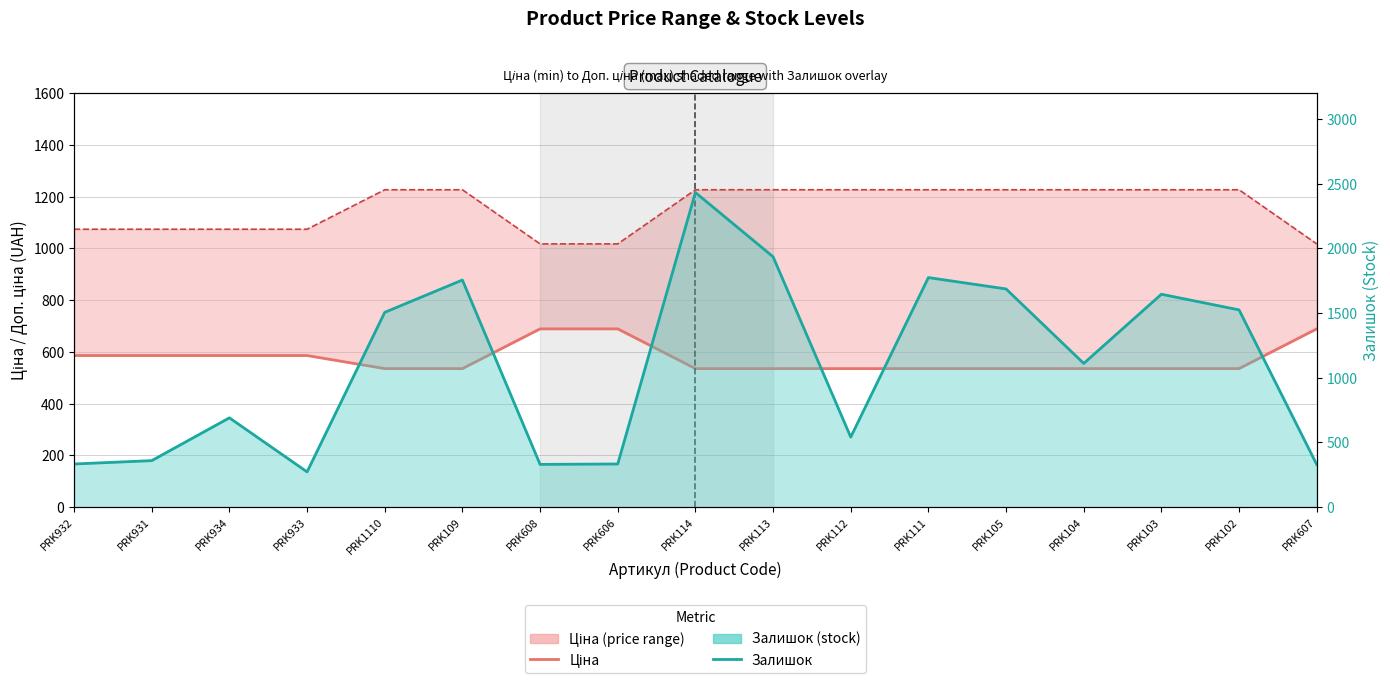

Does the chart have visible grid lines?

Yes